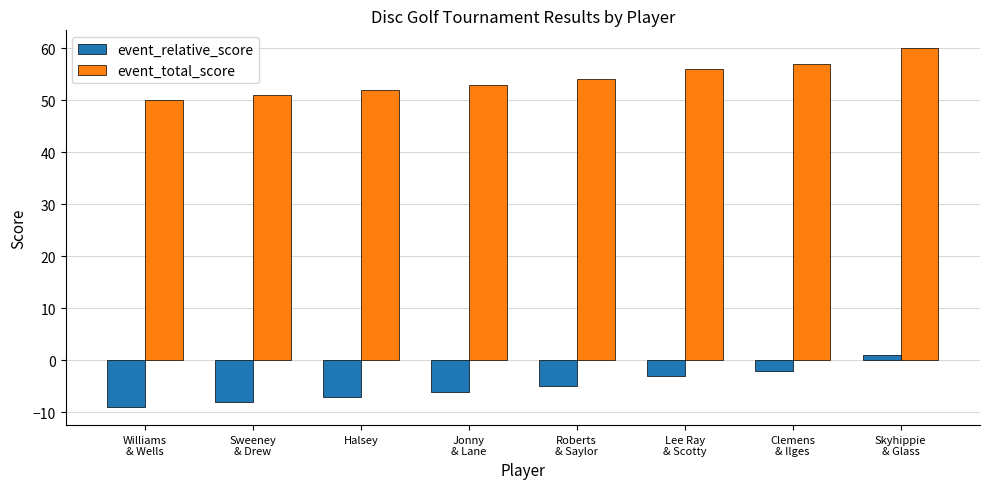

What is the label of the 2nd bar from the right?

Clemens
& Ilges